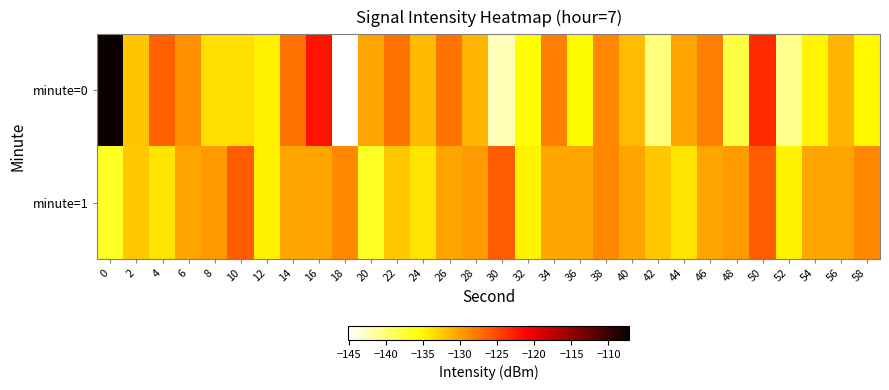

What is the minimum value shown in the chart?

-145.1